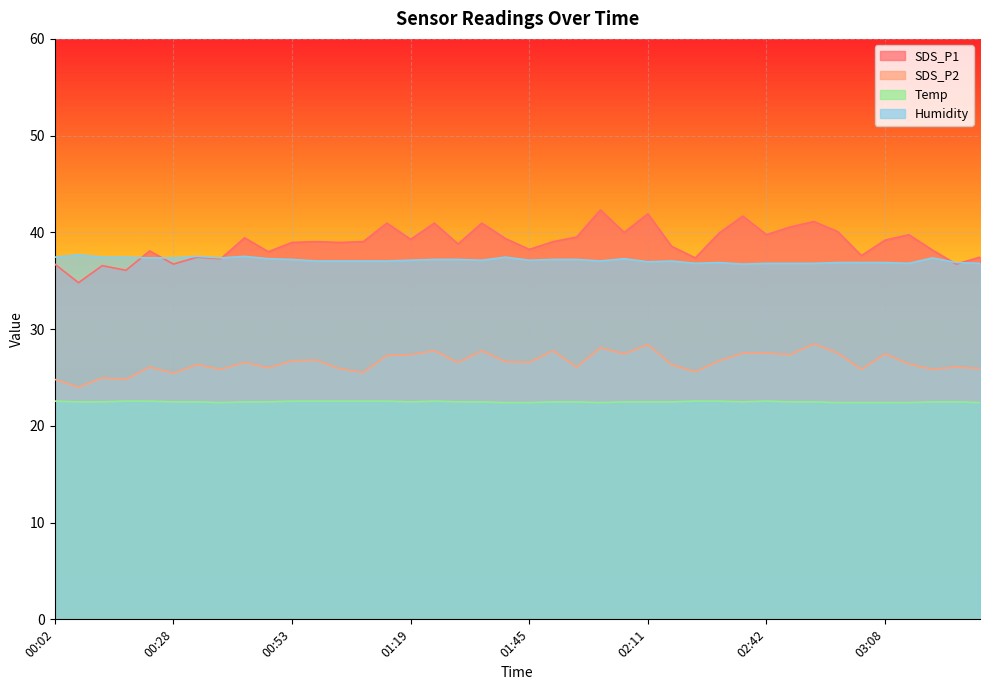

What is the approximate value of SDS_P2 at 01:19?

27.4